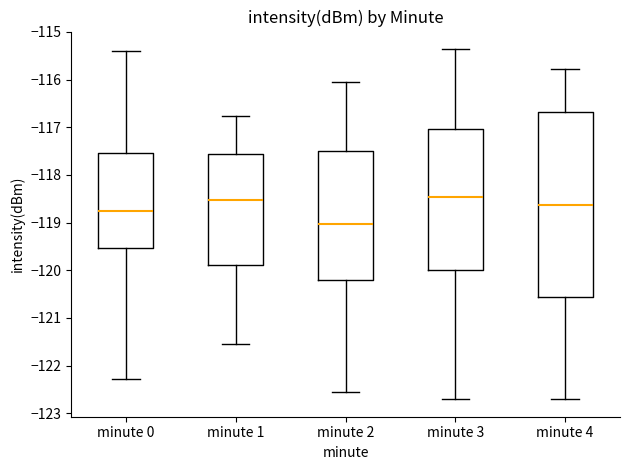

Reading left to right, transcribe this box plot: for each box, give where its median line is, the range the box spans, and where its two whiskers end, as read against the y-axis. The values are not printed on the chart, so give them approximately, as read against the axis.

minute 0: median -118.7, box -119.5 to -117.5, whiskers -122.3 to -115.4
minute 1: median -118.5, box -119.9 to -117.6, whiskers -121.5 to -116.8
minute 2: median -119.0, box -120.2 to -117.5, whiskers -122.5 to -116.0
minute 3: median -118.5, box -120.0 to -117.0, whiskers -122.7 to -115.4
minute 4: median -118.6, box -120.6 to -116.7, whiskers -122.7 to -115.8